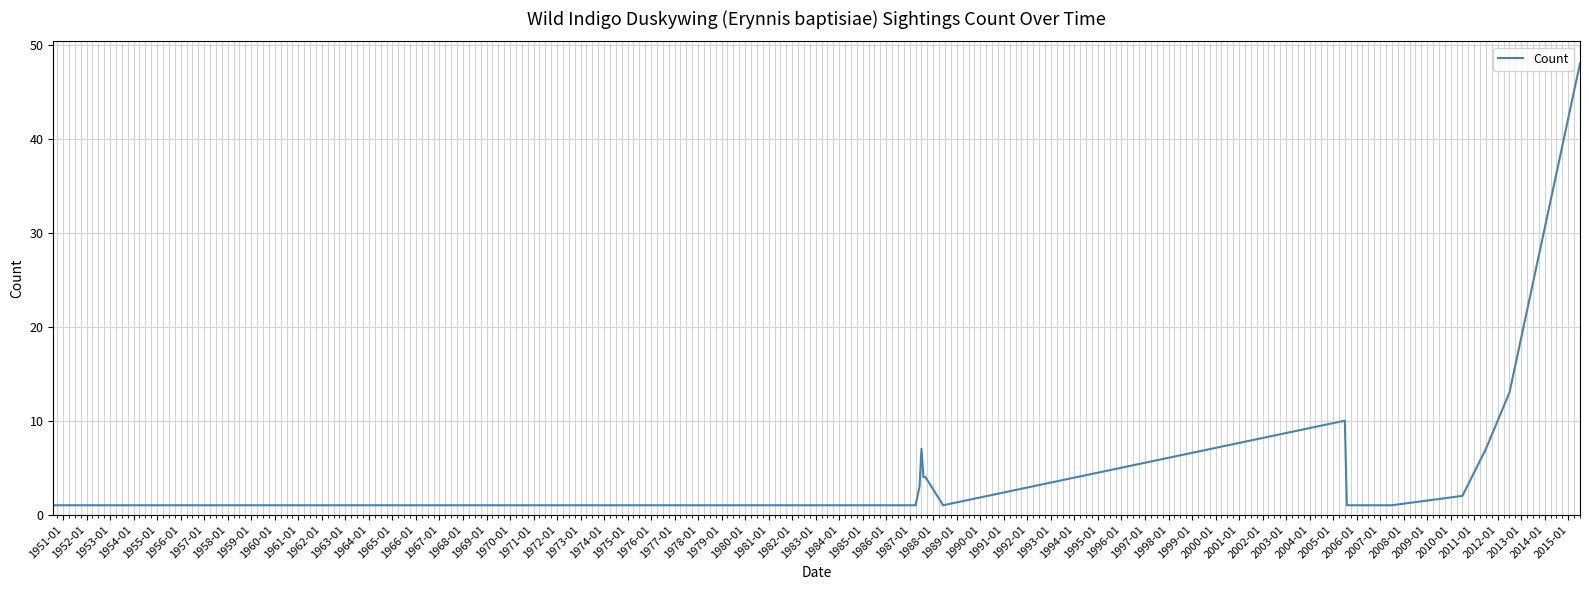

What is the greatest value displayed?

48